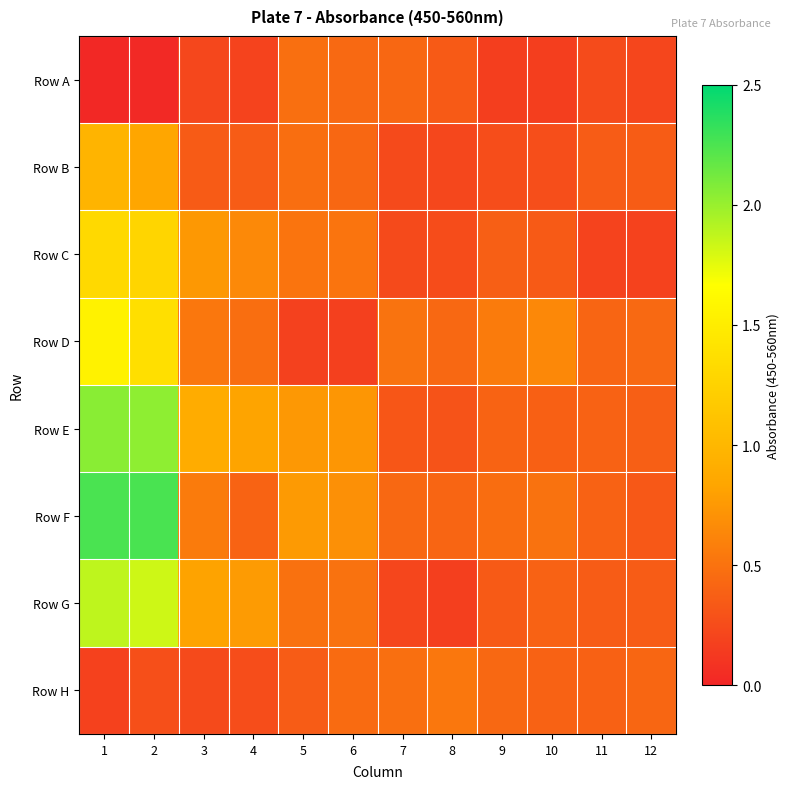

At which category is the sum across all series the highest?

1